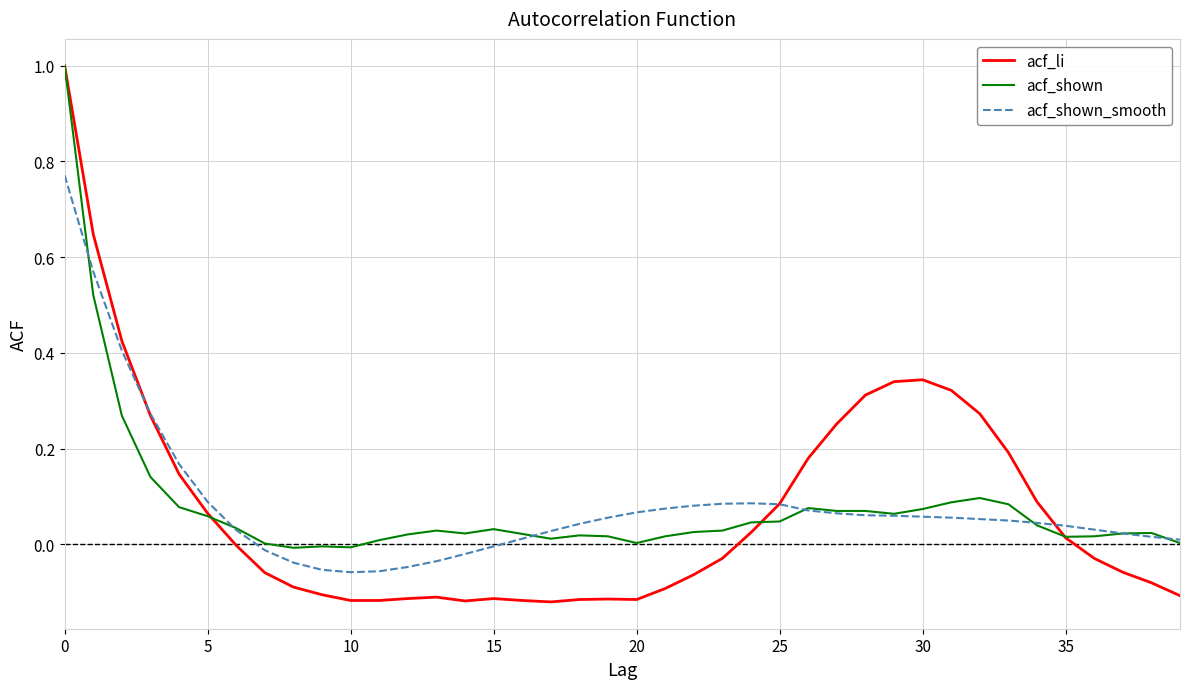

Which series has the widest spread of values?

acf_li